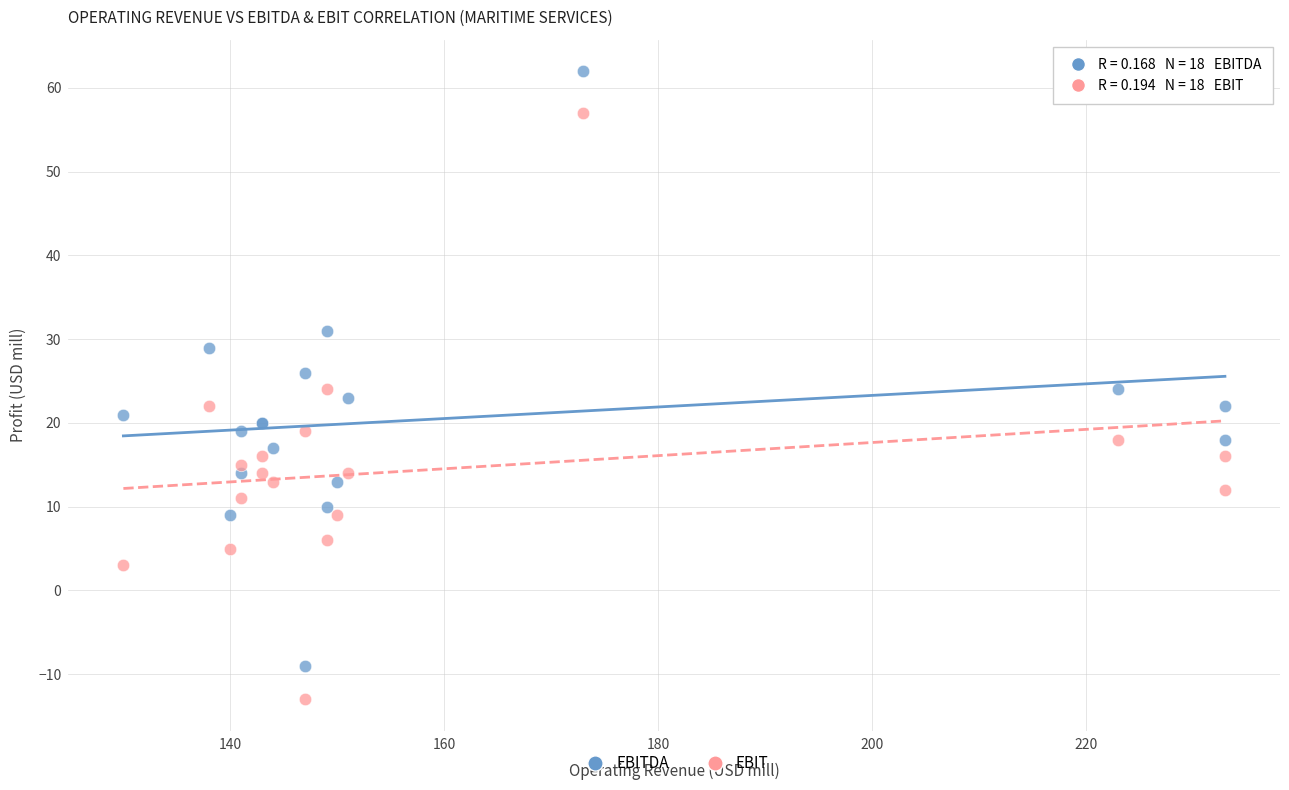

What is the X range (max minus min) for the scatter plot?

103